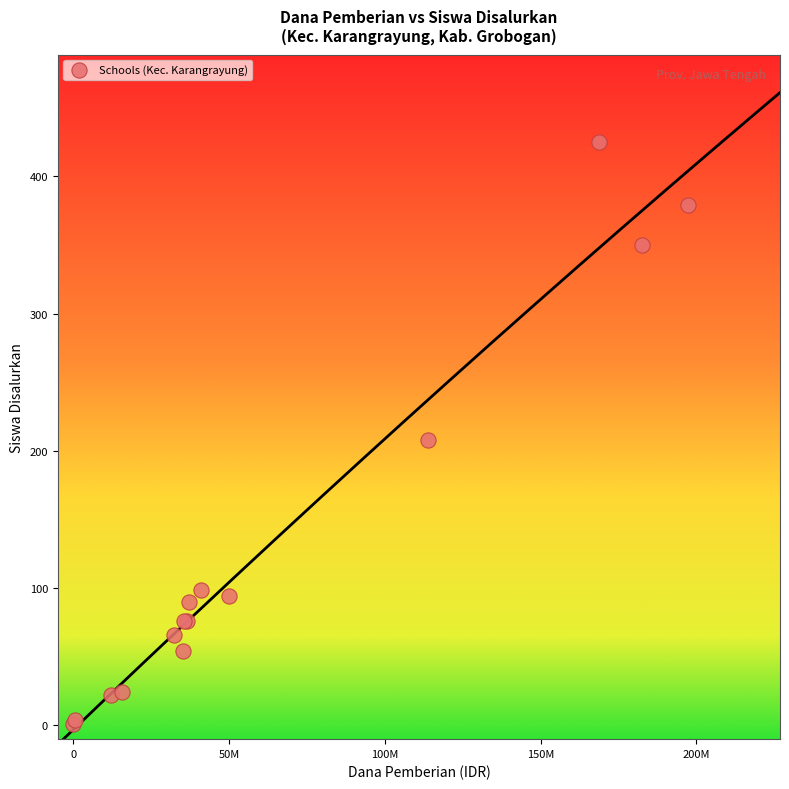

What Y value in the scatter plot is closest to 213?

208